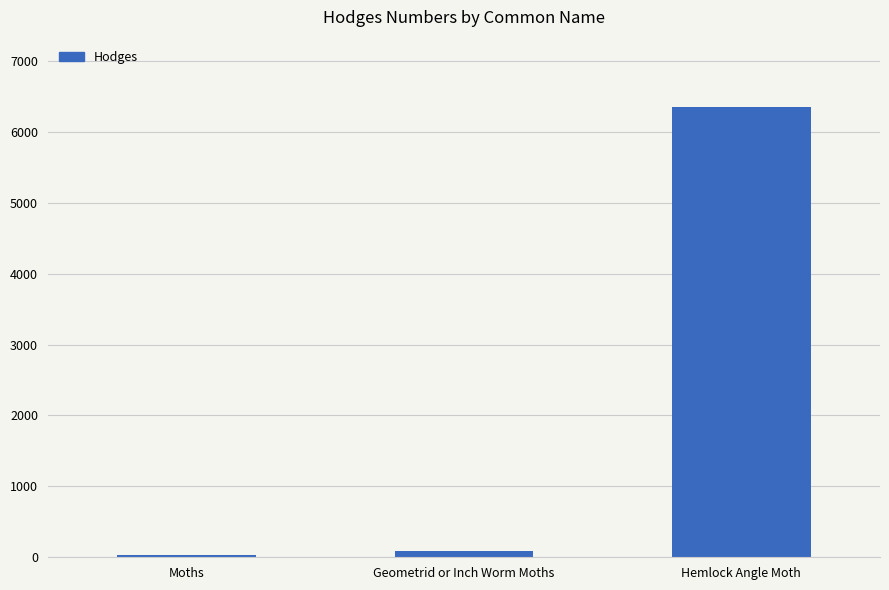

Reading left to right, what are all the values shown in this chart?

29.0	91.3	6348.0